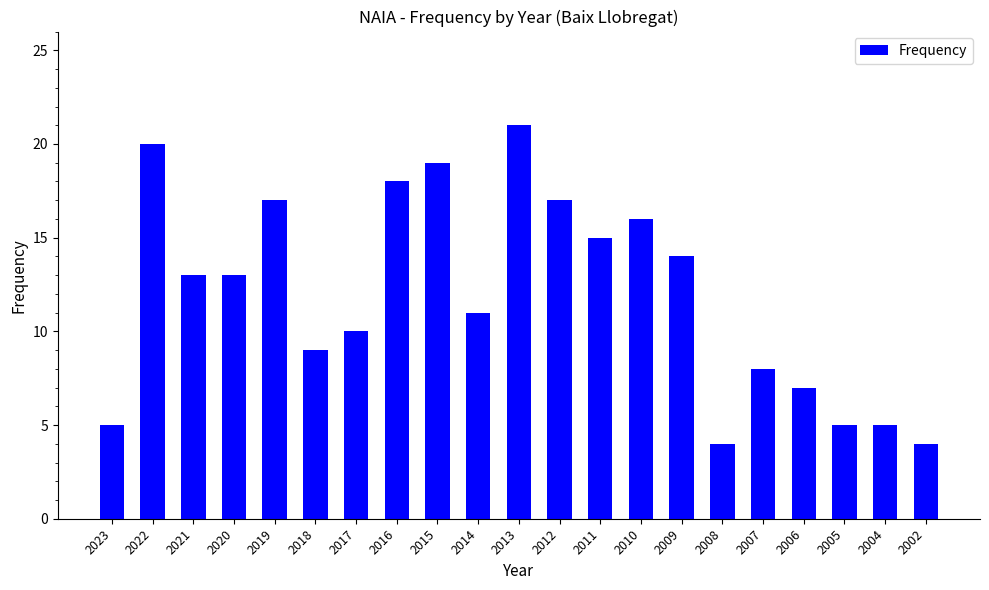

What is the sum of the values at 2010 and 2004?

21